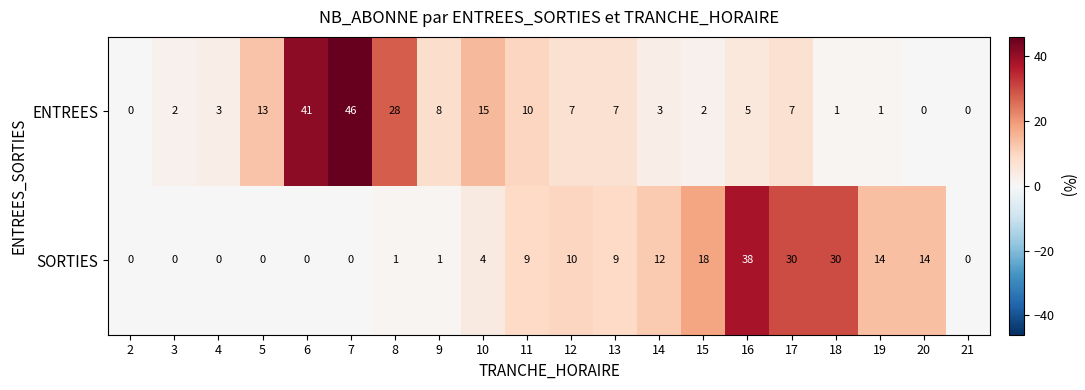

At 19, list the series in order from largest to smallest.

SORTIES, ENTREES